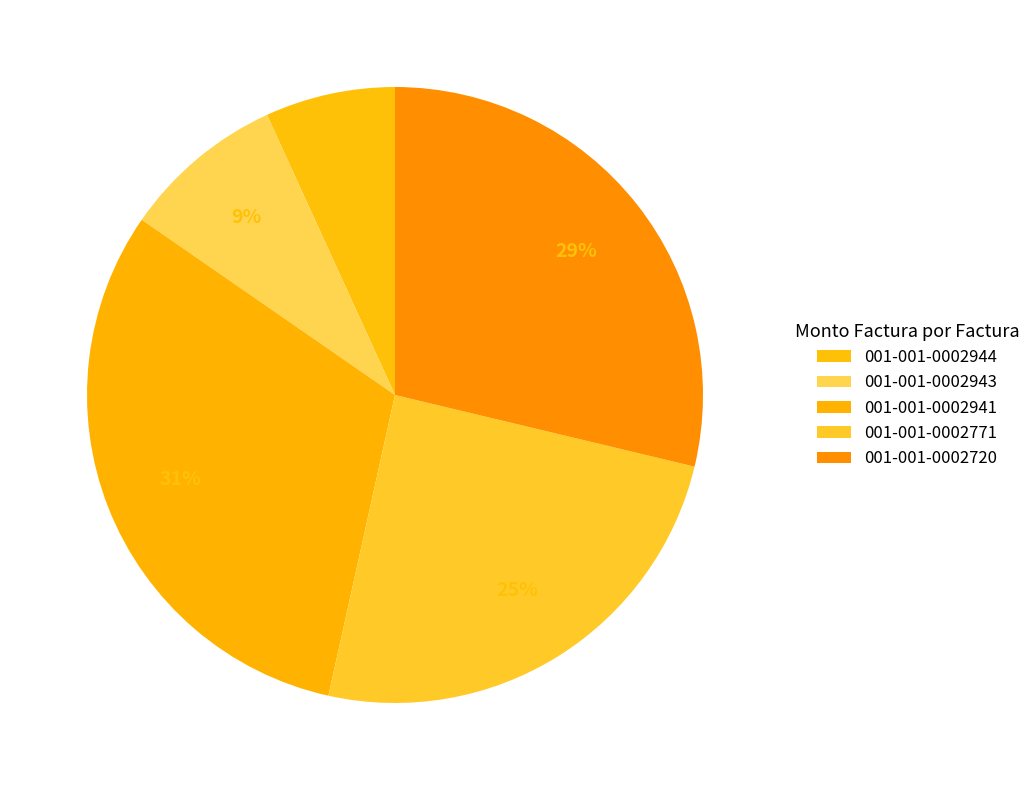

How many segments does this pie chart have?

5